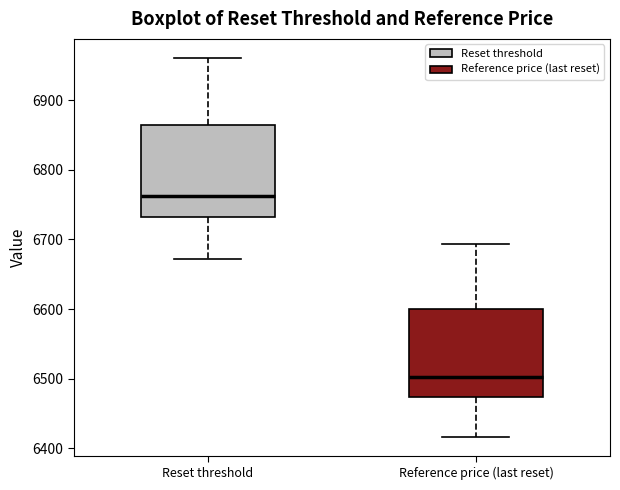

Reading left to right, transcribe this box plot: for each box, give where its median line is, the range the box spans, and where its two whiskers end, as read against the y-axis. The values are not printed on the chart, so give them approximately, as read against the axis.

Reset threshold: median 6760, box 6730 to 6860, whiskers 6670 to 6960
Reference price (last reset): median 6500, box 6470 to 6600, whiskers 6420 to 6690